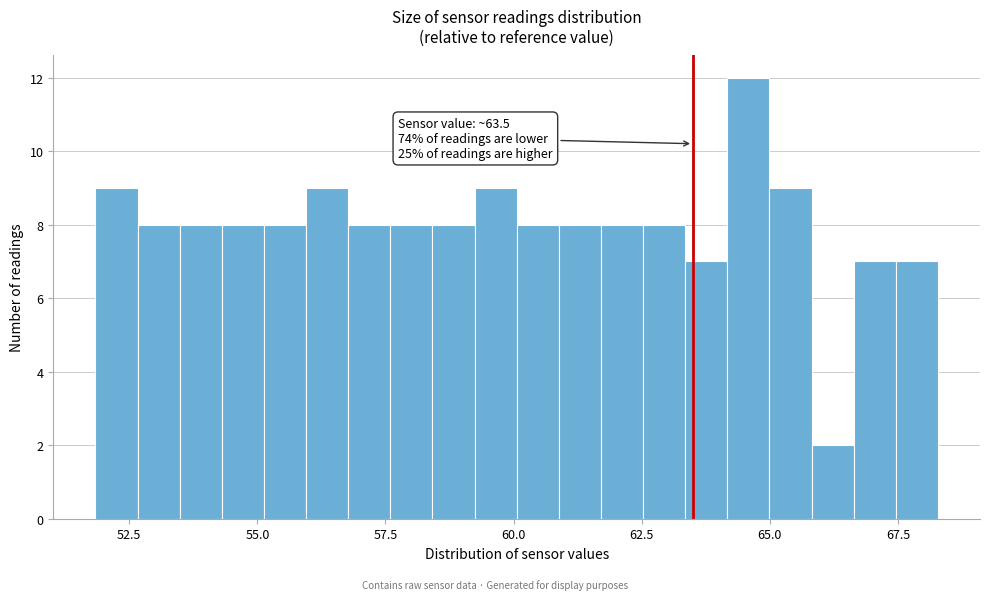

Read against the x-axis, roughly where is the centre of the tallest bar?

64.5